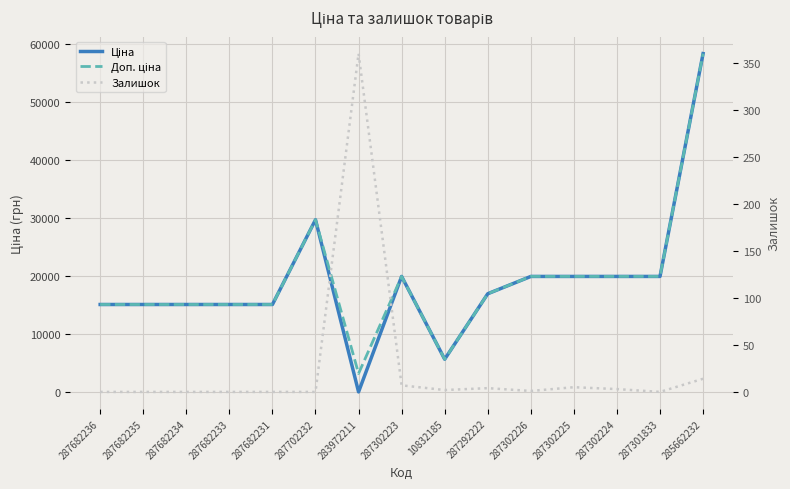

What is the sum of all Ціна values?

286276.8